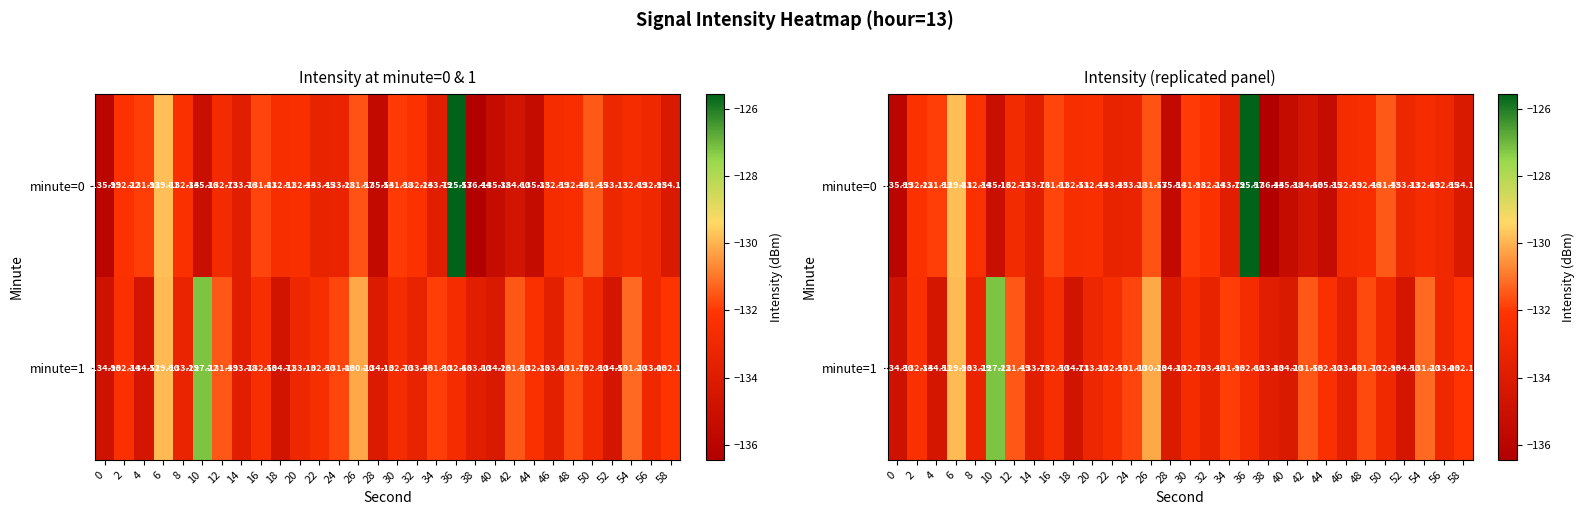

What is the average value of the minute=1 series?

-132.6